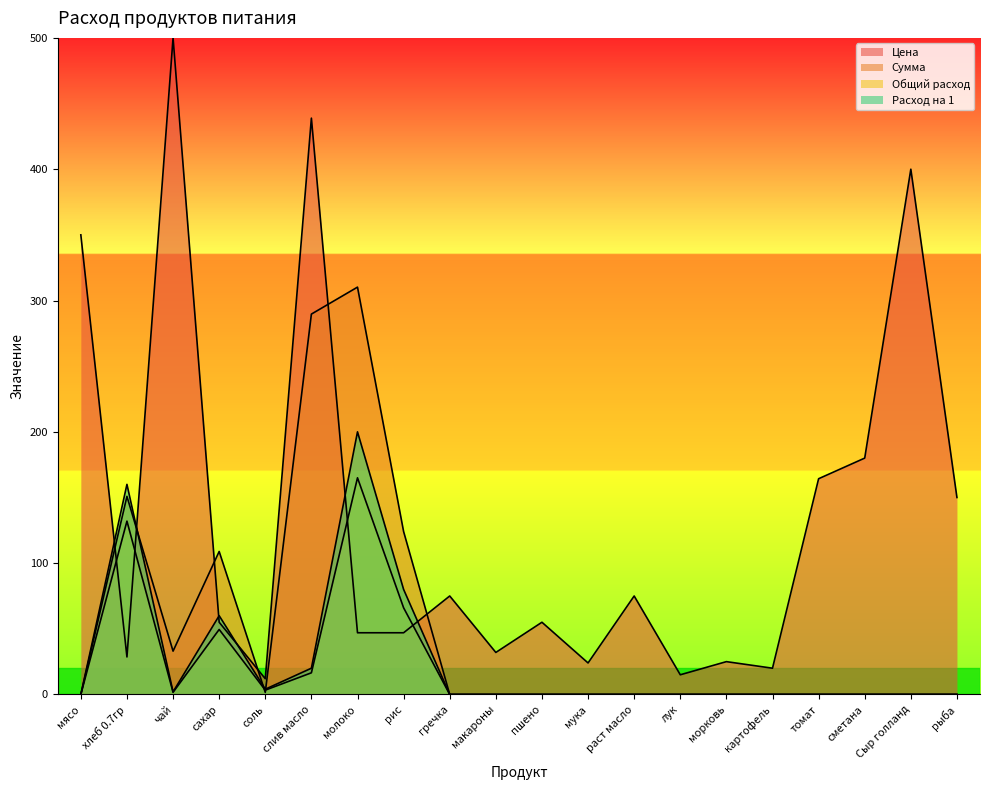

What is the sum of all Общий расход values?

433.9